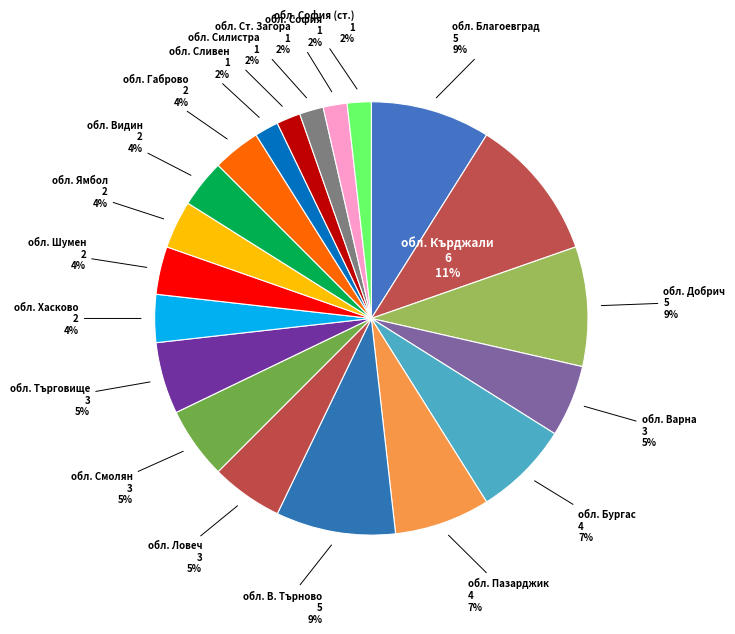

How many segments does this pie chart have?

20